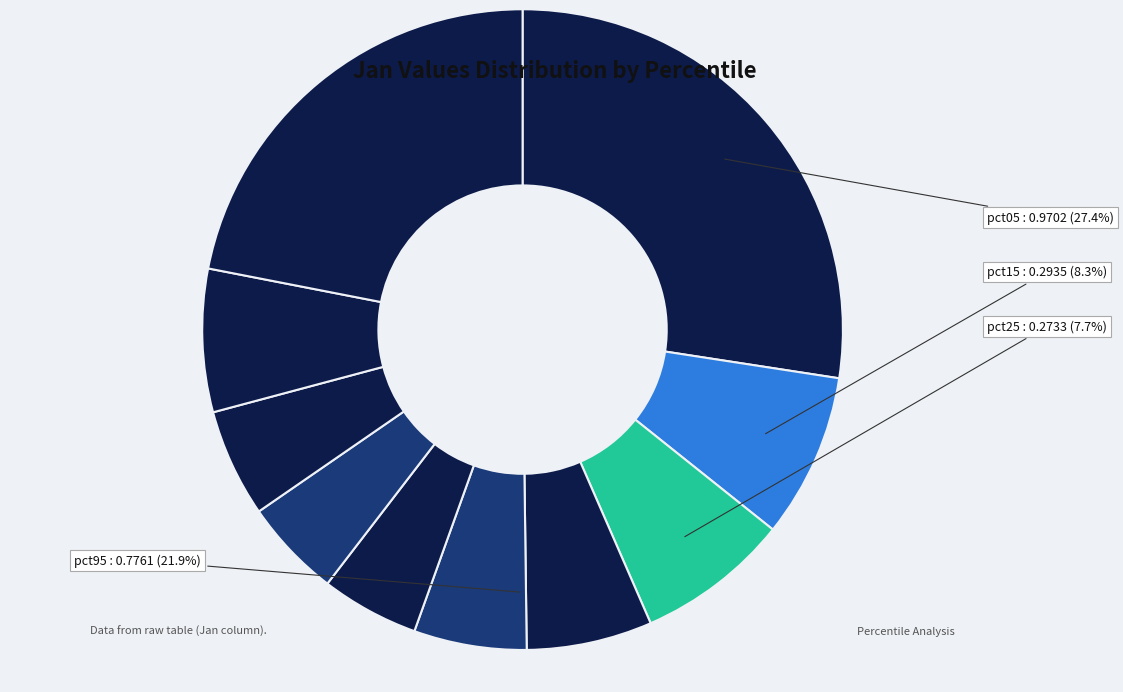

What percentage is the pct75 slice, to the nearest percent?

5%